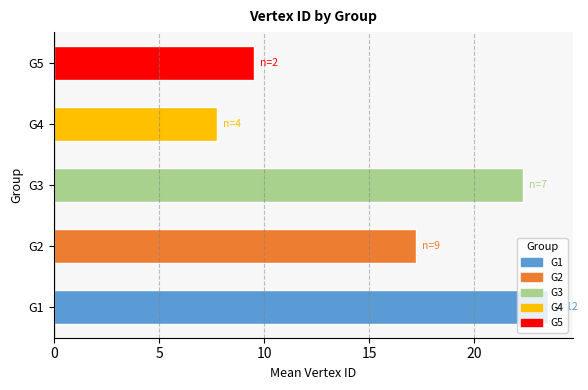

List the labels in order of value, smallest first.

G4, G5, G2, G3, G1